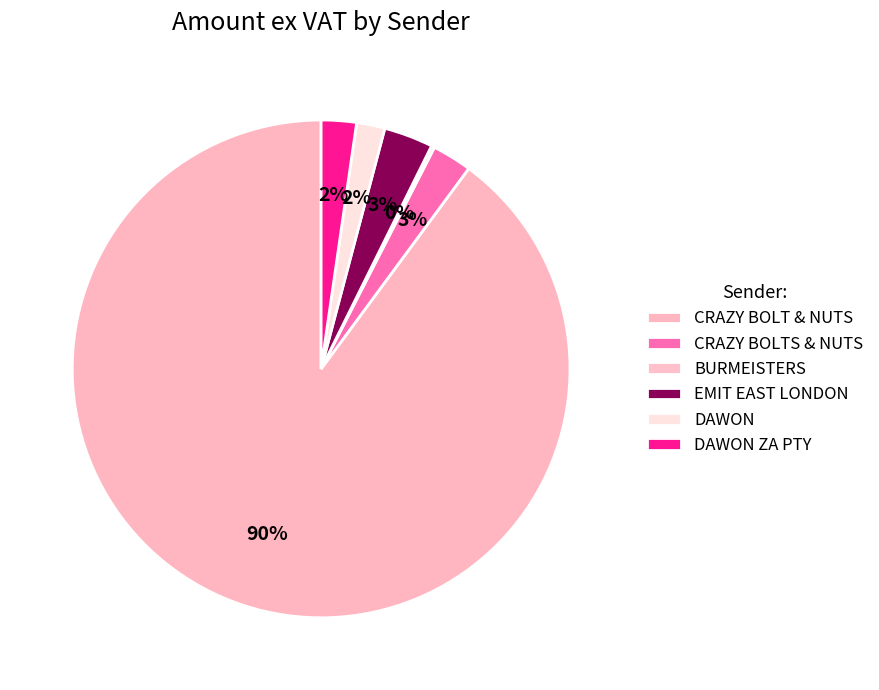

What is the change in value from CRAZY BOLT & NUTS to BURMEISTERS?

-46047.0